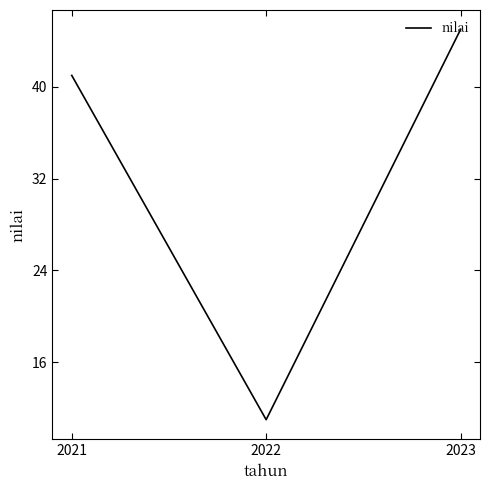

What is the difference between the maximum and minimum values?

34